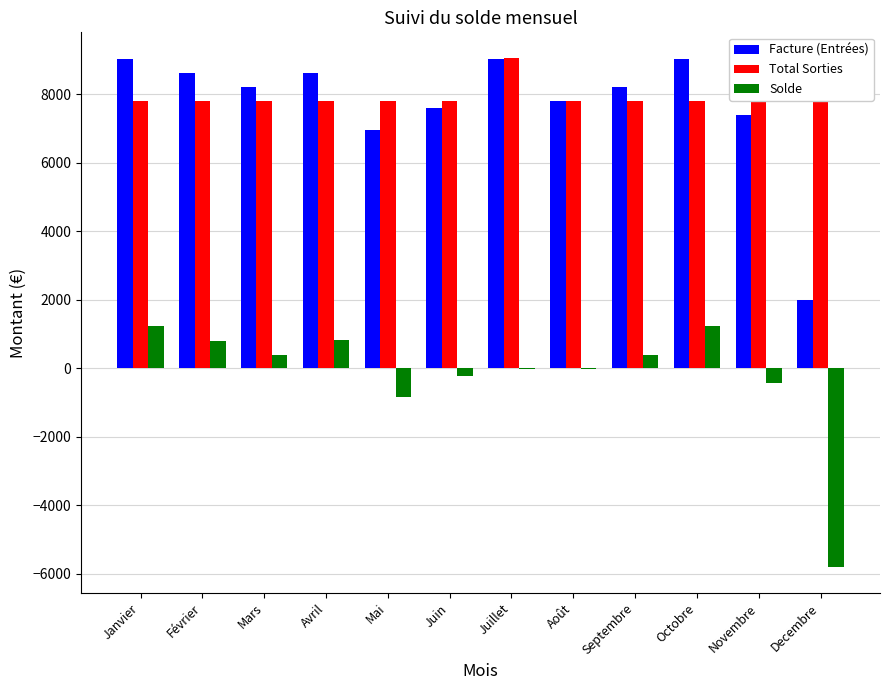

What is the highest value of the Facture (Entrées) series?

9033.0